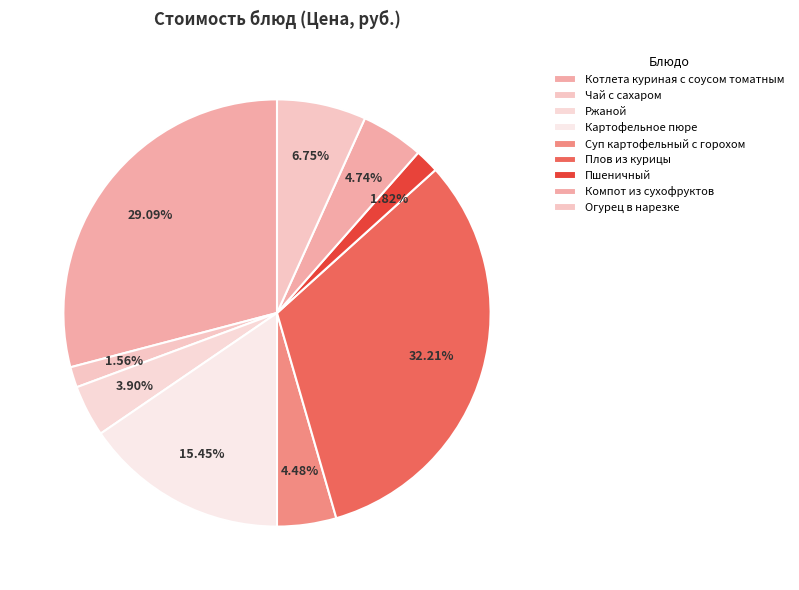

To the nearest percent, what percentage of the pie is Плов из курицы?

32%